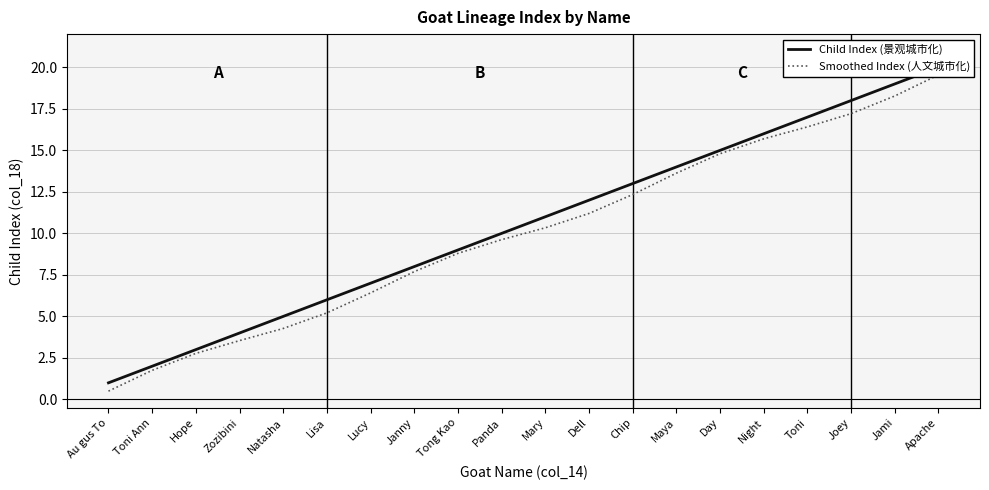

Rank the categories by Child Index (景观城市化) value from highest to lowest.

Apache, Jami, Joey, Toni, Night, Day, Maya, Chip, Dell, Mary, Panda, Tong Kao, Janny, Lucy, Lisa, Natasha, Zozibini, Hope, Toni Ann, Au gus To